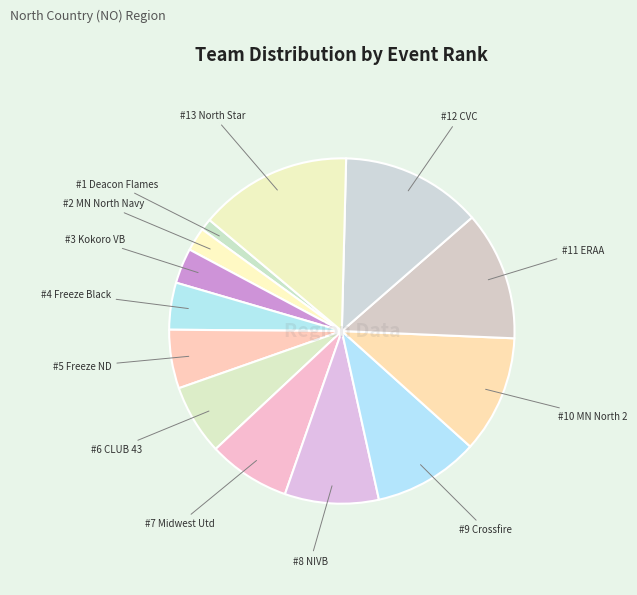

Count the number of slices in the pie.

13